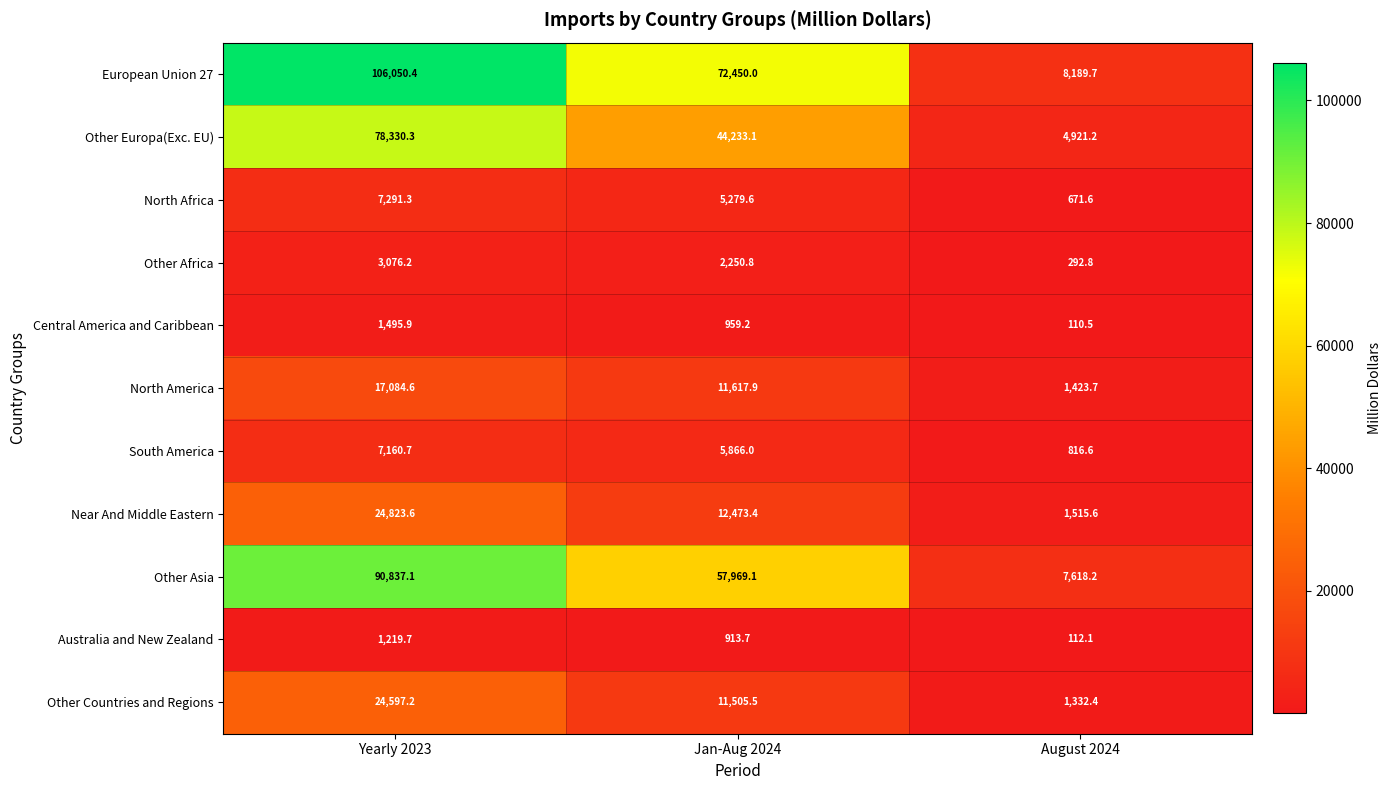

What is the total value across all series at Jan-Aug 2024?

225518.3